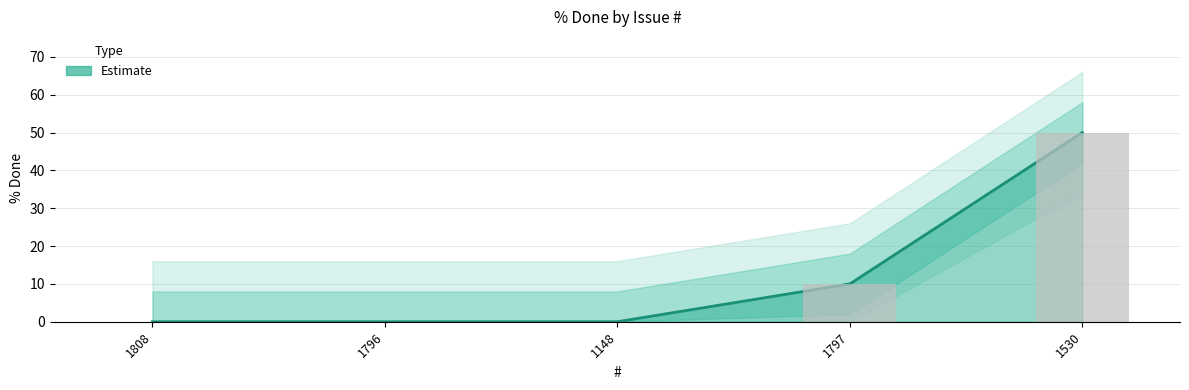

What is the average value?

12